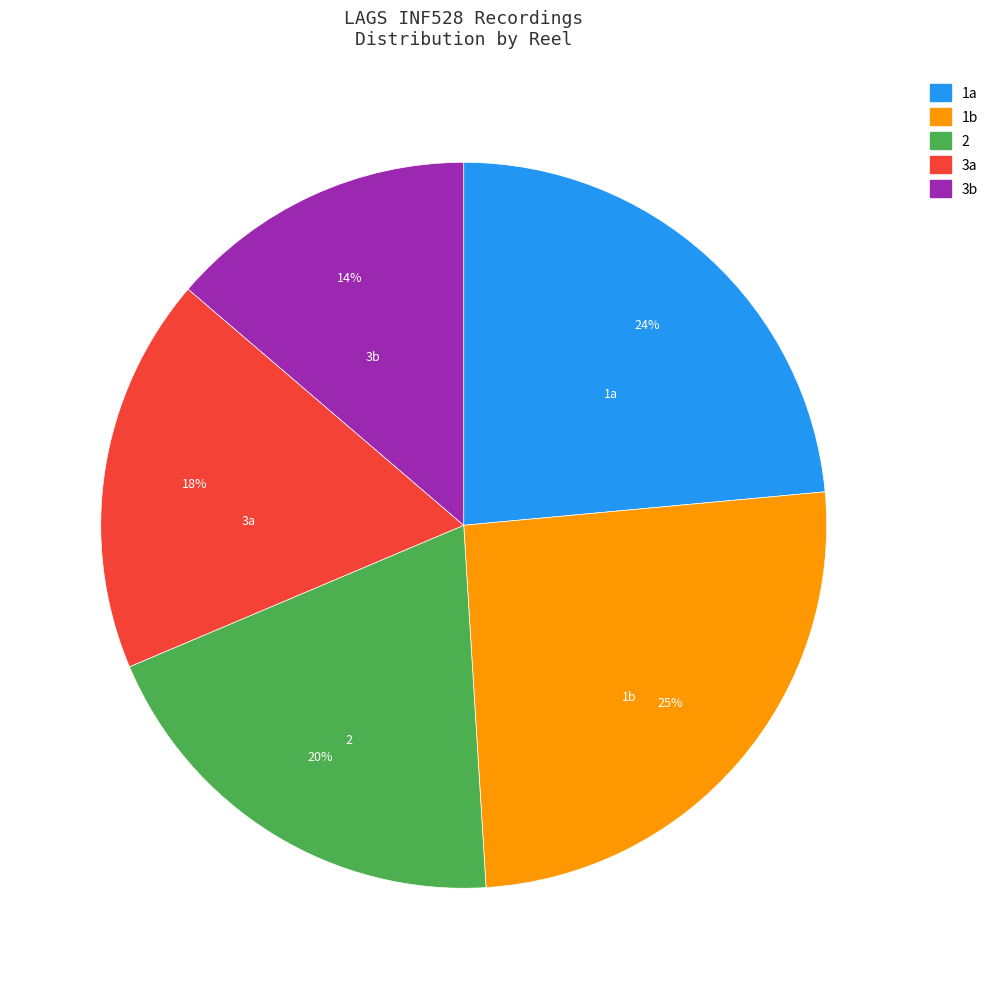

Which category has the biggest portion of the pie?

1b